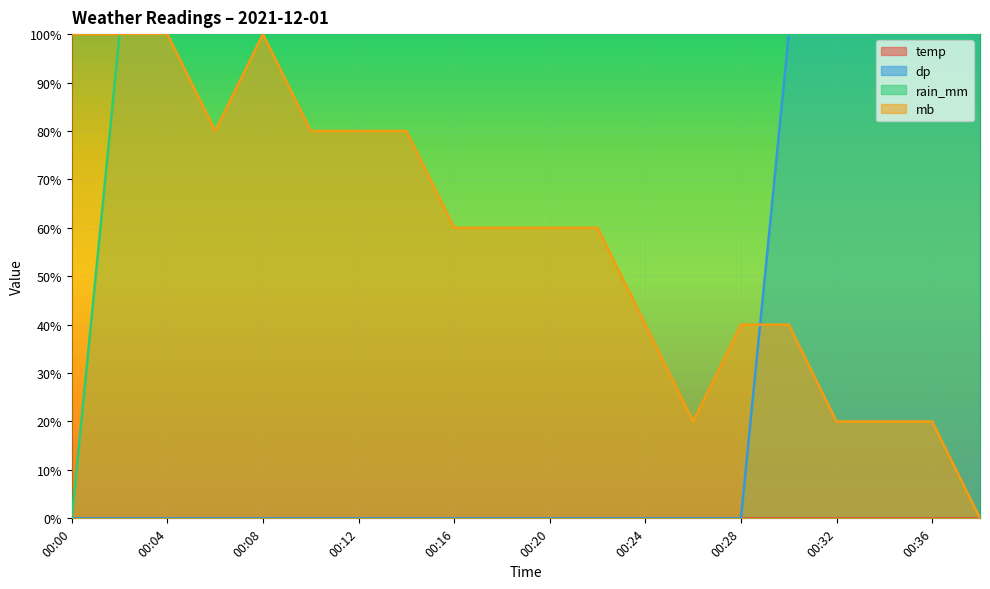

What is the difference between the highest and lowest values at 00:38?

1.0